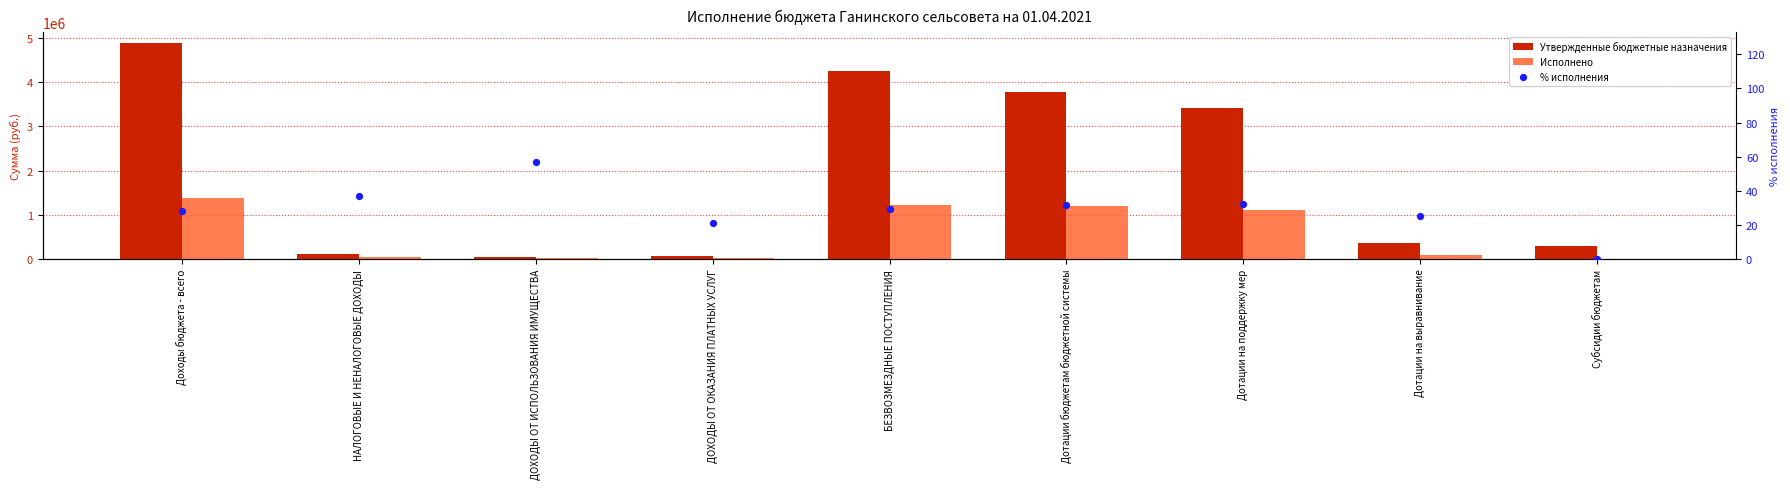

What are all the series names shown in the legend?

Утвержденные бюджетные назначения, Исполнено, % исполнения